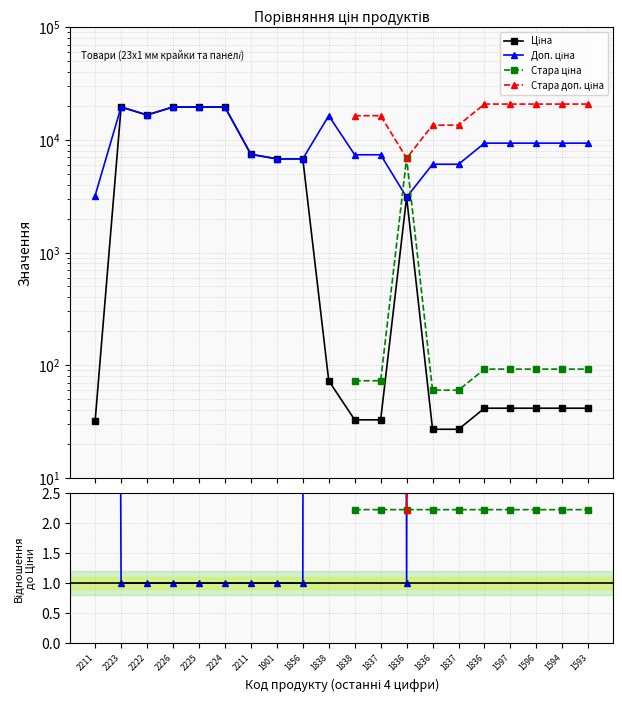

What is the maximum value shown in the chart?

19564.9